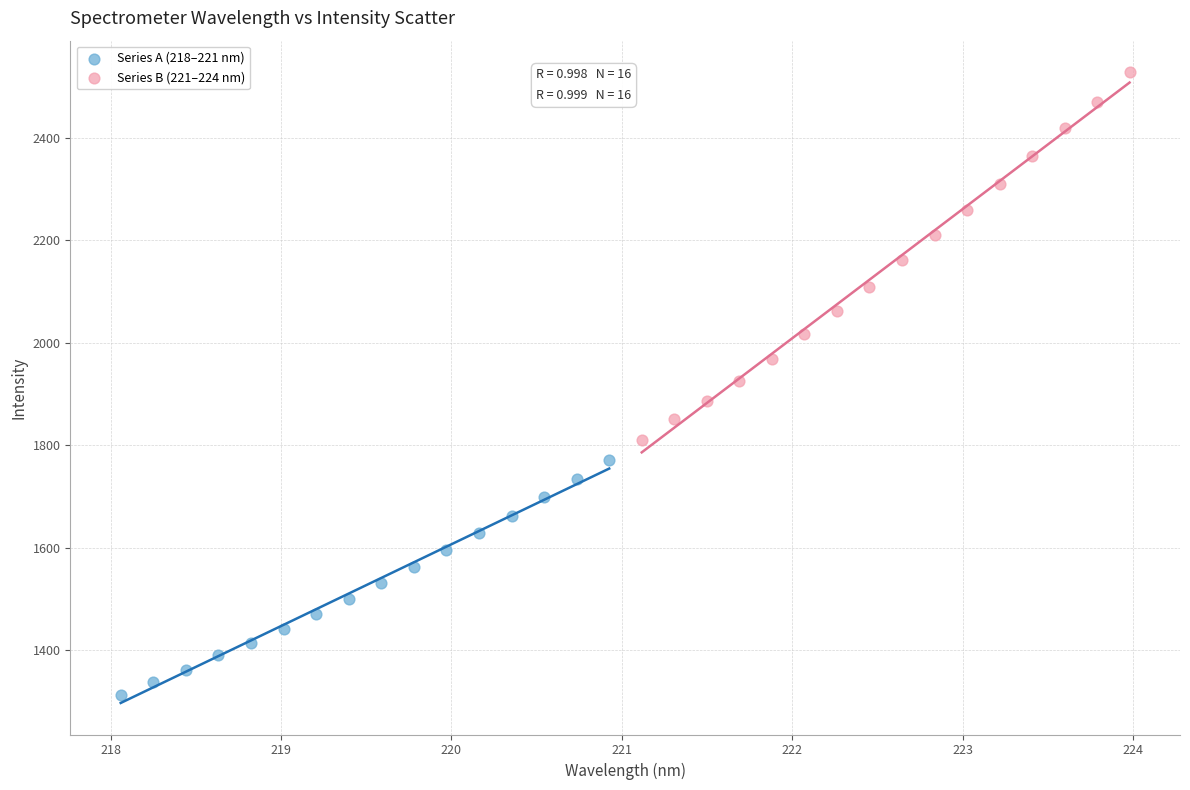

Which series has the widest spread of Y values?

Series B (221–224 nm)